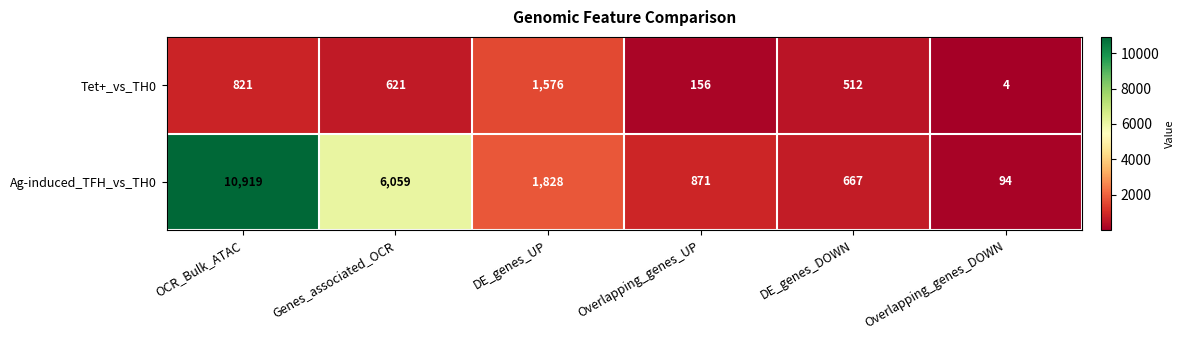

The value of Tet+_vs_TH0 at DE_genes_DOWN is 512. True or false?

True